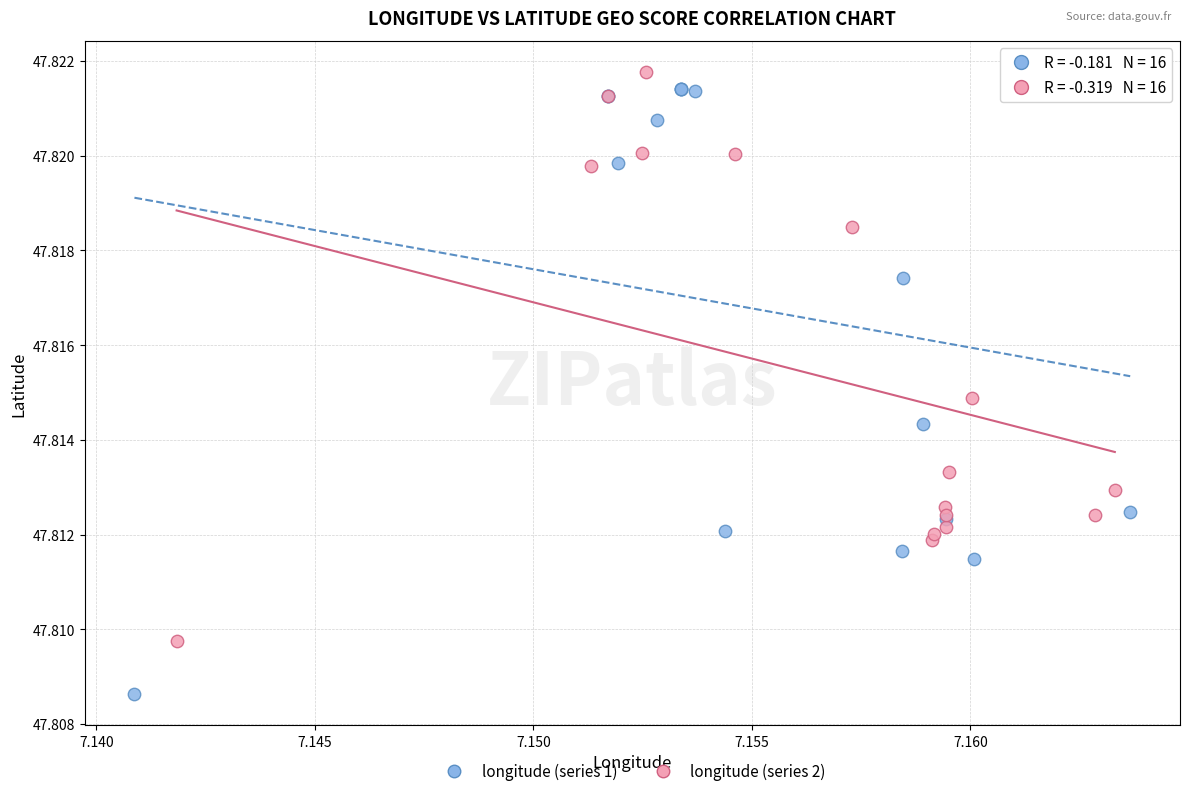

Which series has the largest Y range (max minus min)?

longitude (series 1)